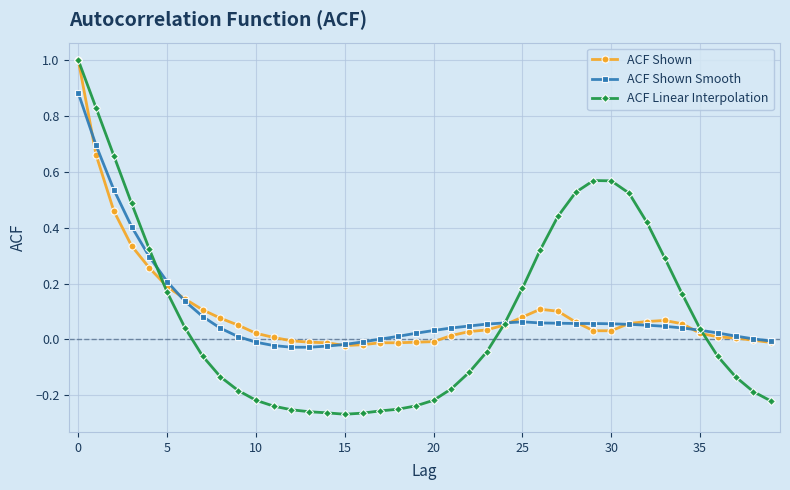

What is the maximum value shown in the chart?

1.0